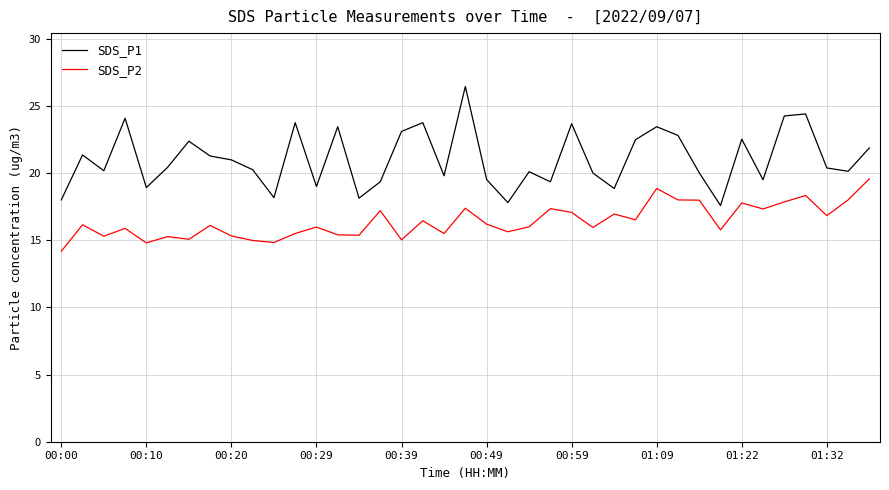

Rank the series by their average value, from lowest to highest.

SDS_P2, SDS_P1